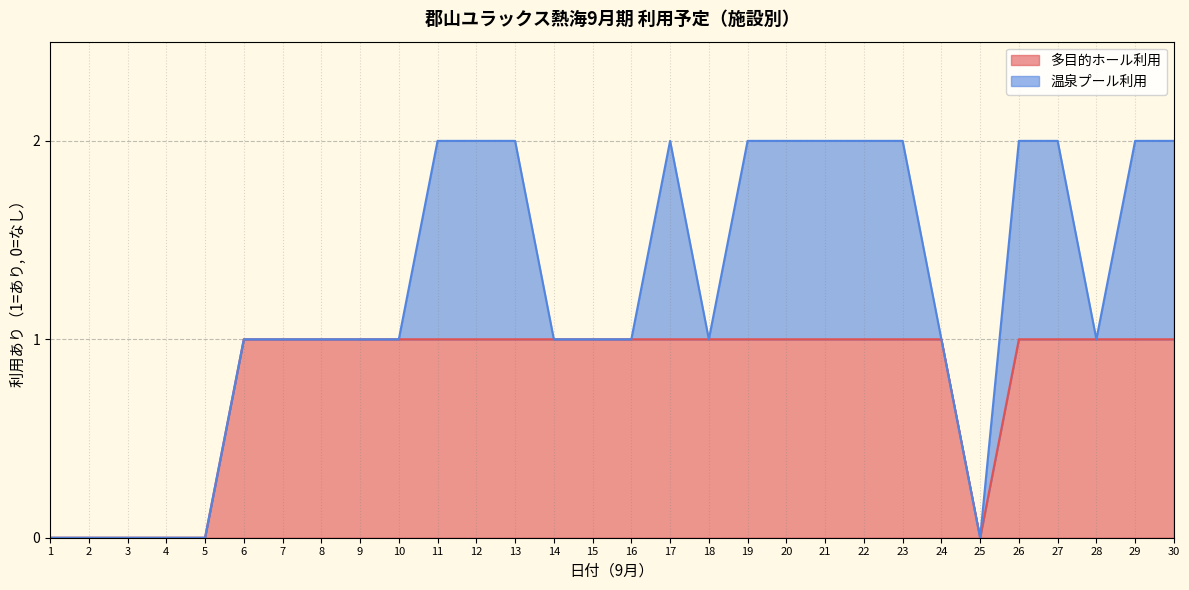

What is the change in value from 2 to 19?

+1